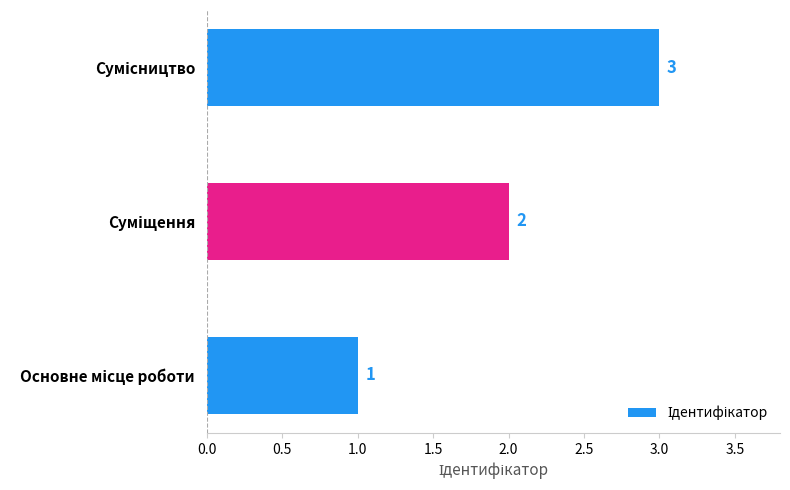

How many bars are there in total?

3